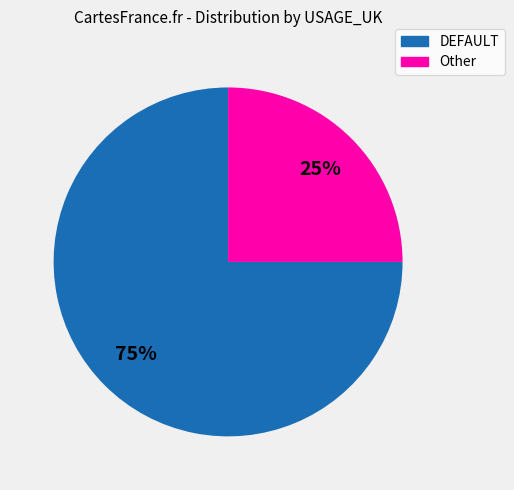

Which category has the smallest portion of the pie?

Other